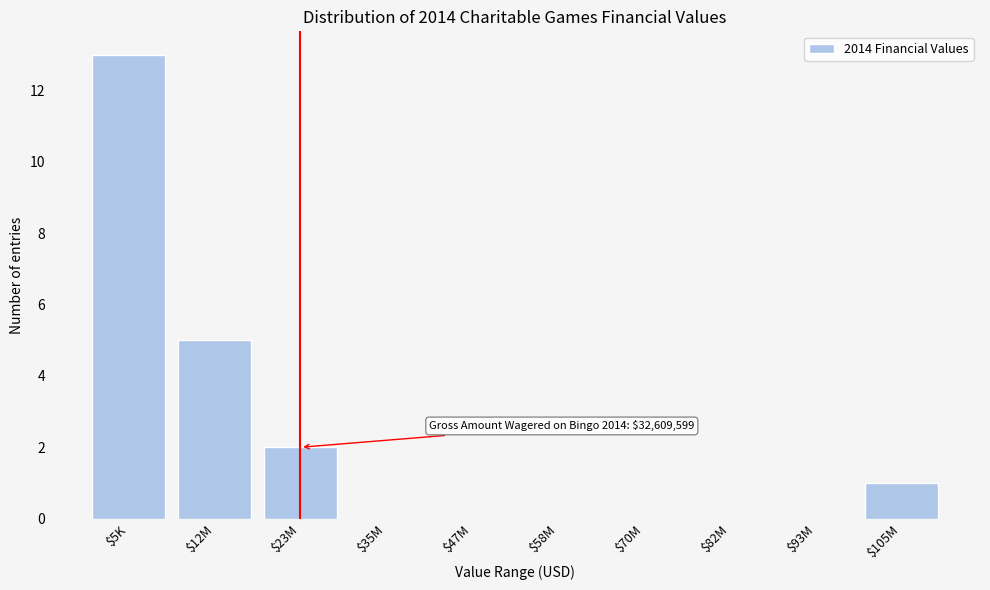

Where is the data nearest to the value 6?

$12M